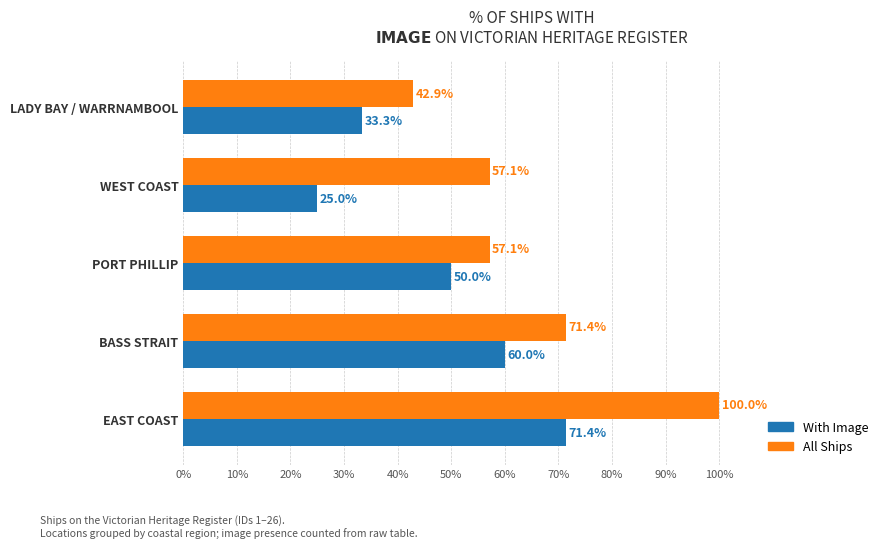

List the series in order of their peak value, lowest first.

With Image, All Ships